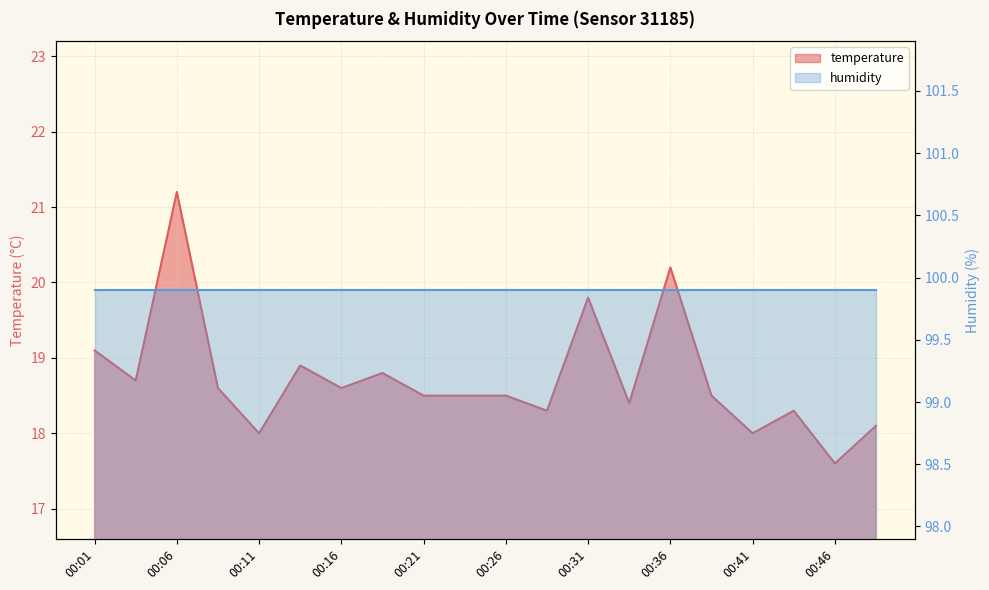

What is the approximate value at 00:38?

18.5